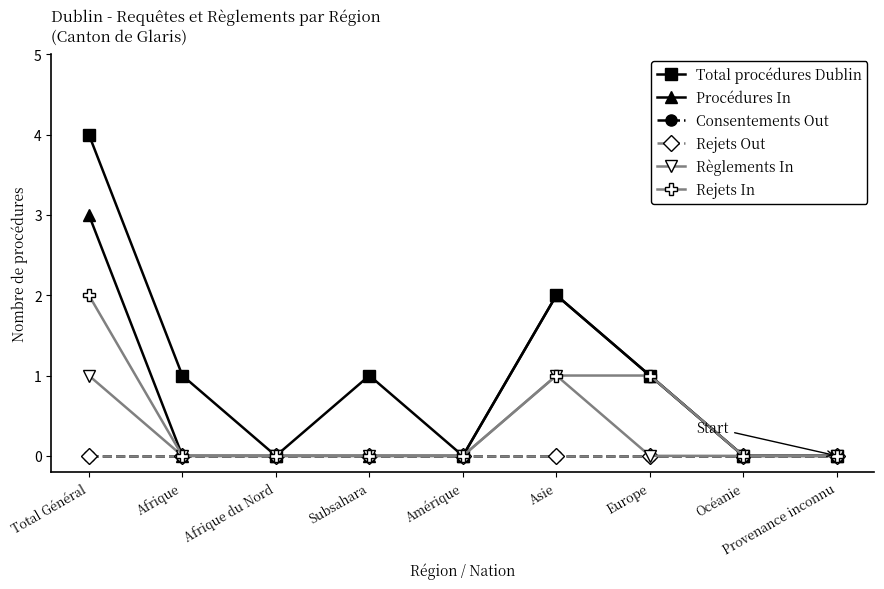

Where is Consentements Out nearest to the value 0?

Total Général